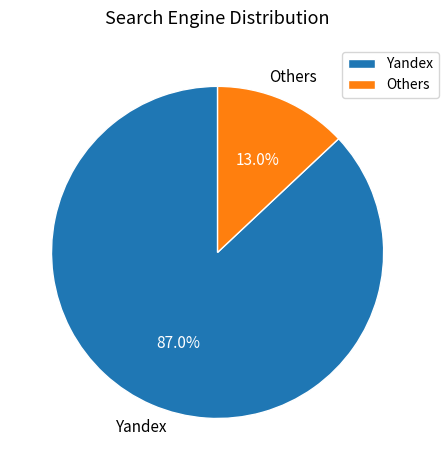

To the nearest percent, what is the difference between the largest and smallest slice percentages?

74%